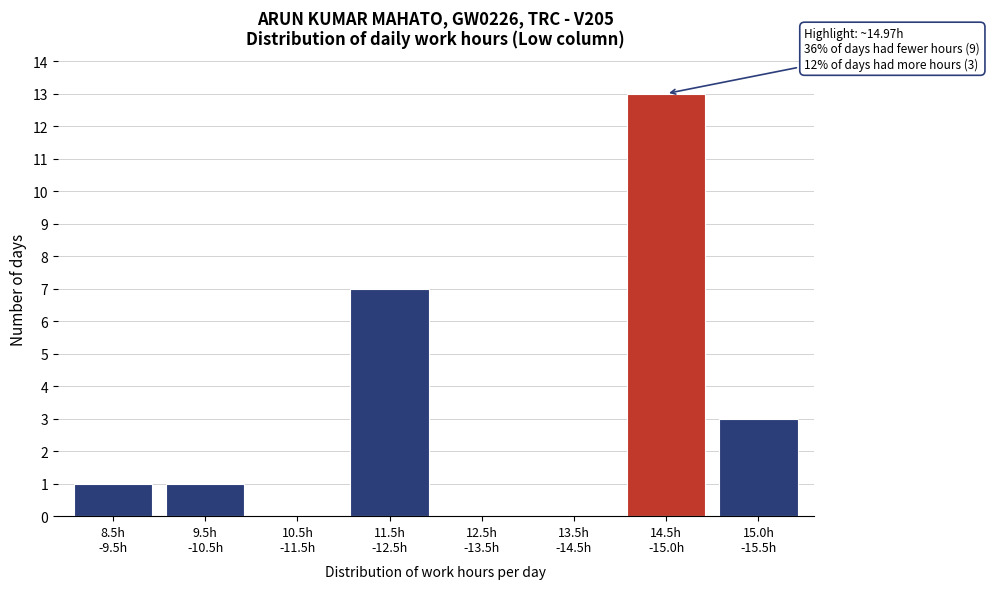

What is the greatest value displayed?

13